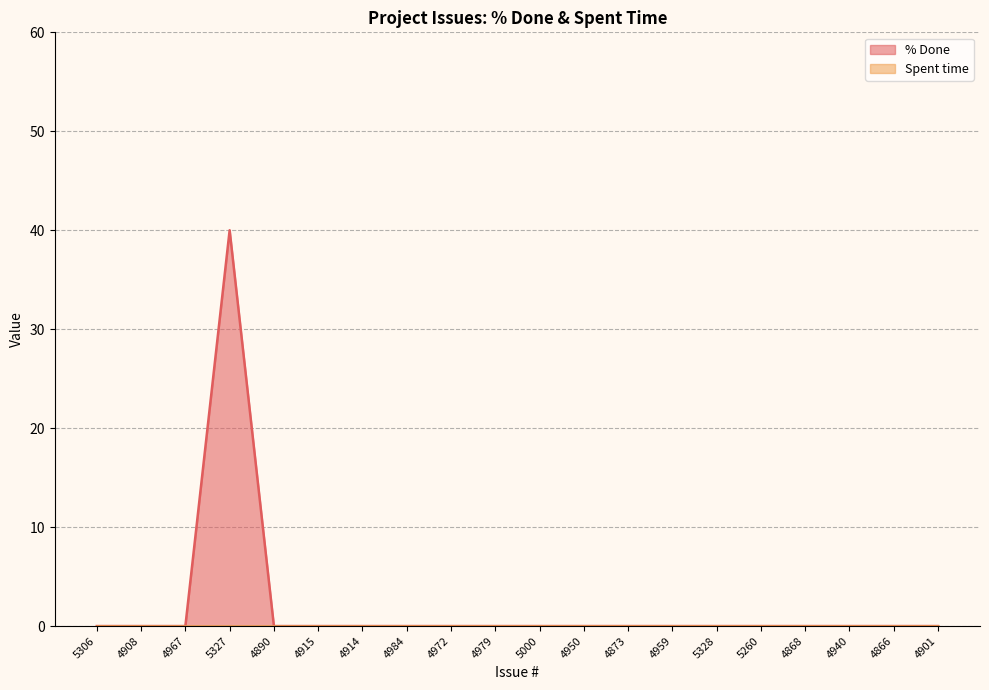

Count the number of categories in the chart.

20